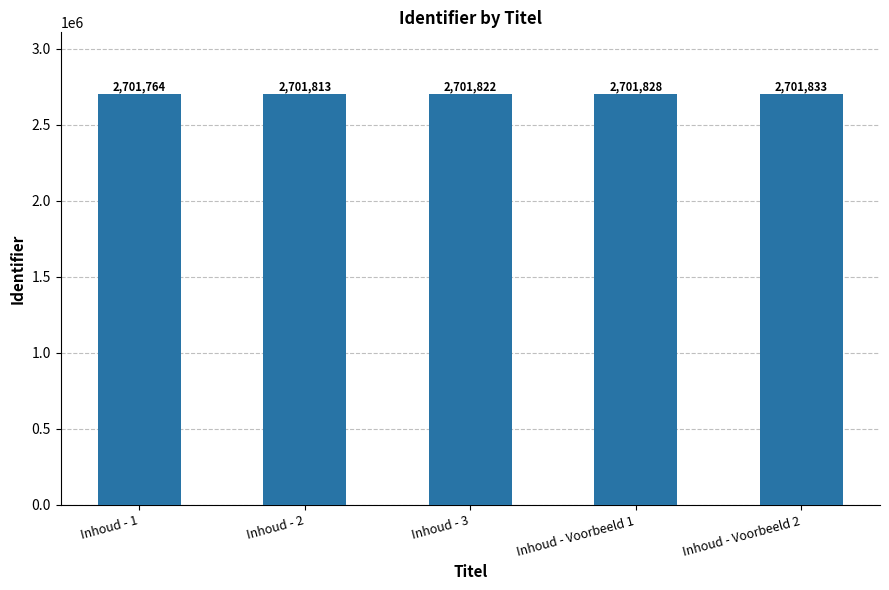

What is the difference between the maximum and second lowest values?

20